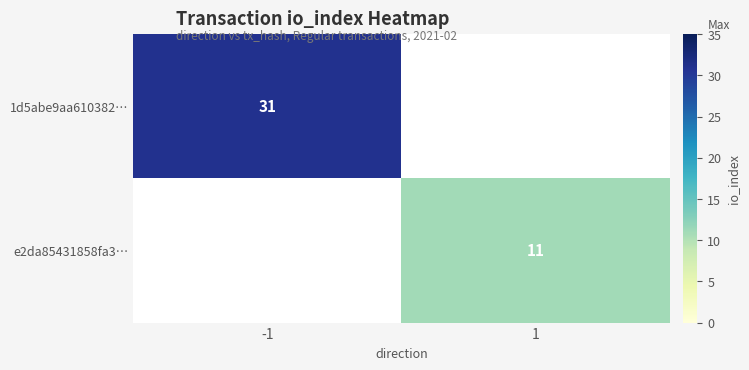

How many data points does each series have?

2